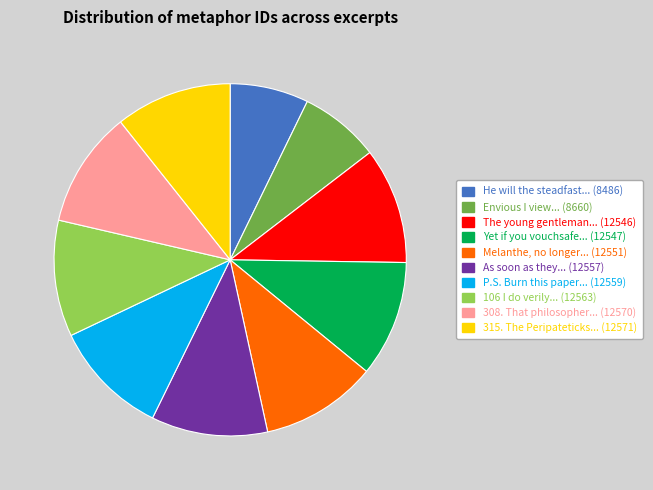

Is there any slice that represents more than half of the pie?

No